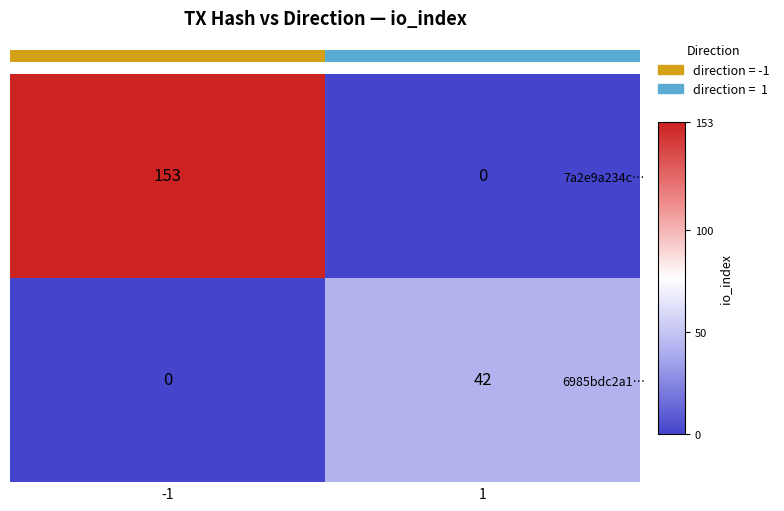

True or false: 7a2e9a234c… has a value of 38 at -1.

False